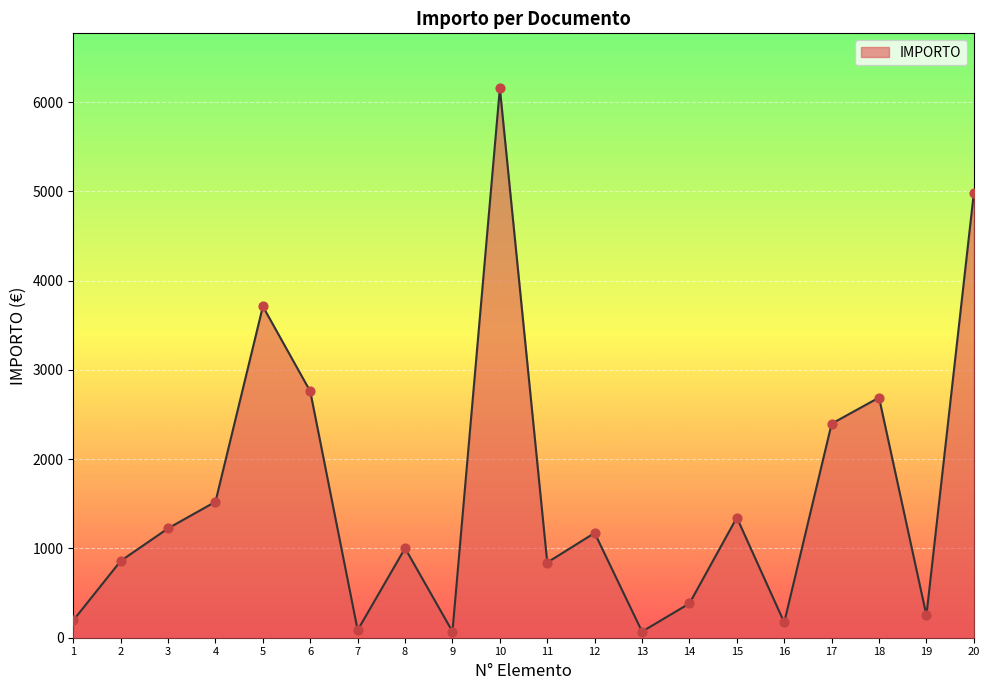

What is the change in value from 15 to 18?

+1344.0